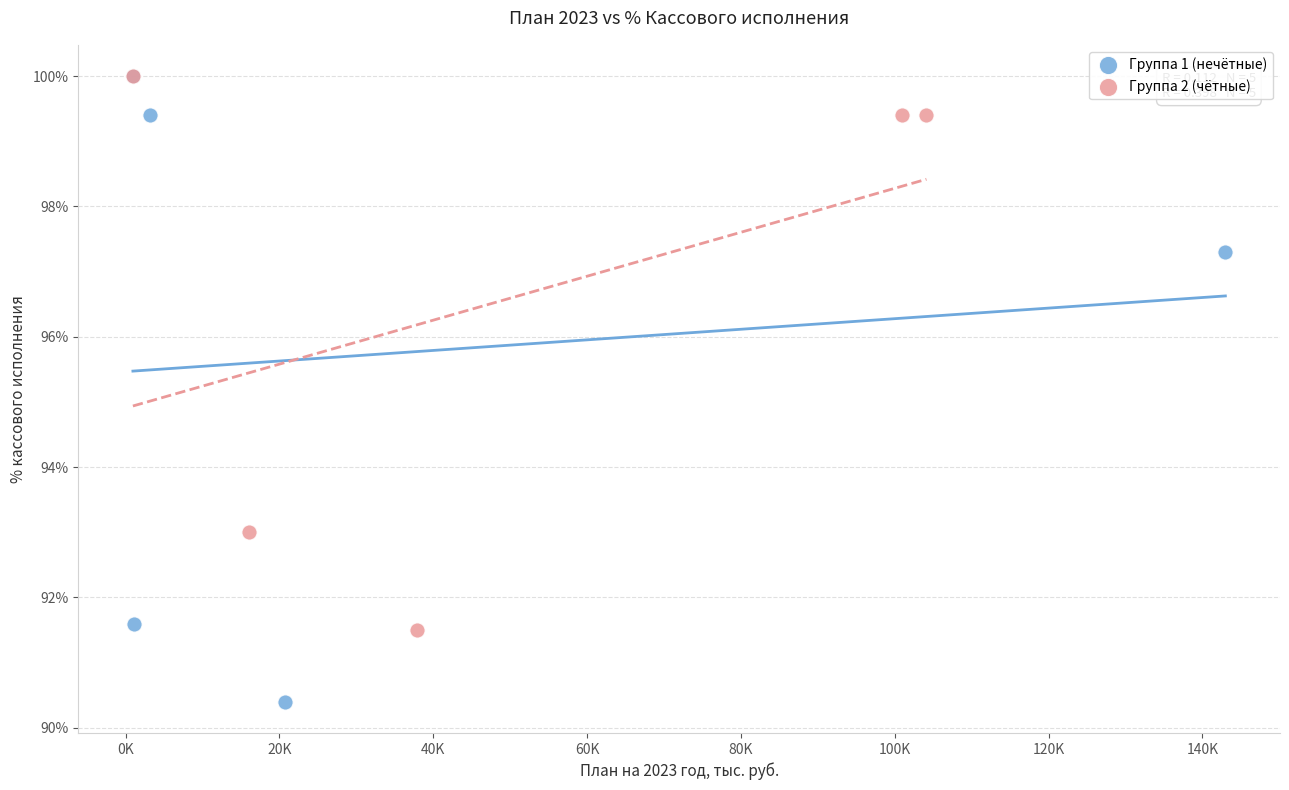

What are all the series names shown in the legend?

Группа 1 (нечётные), Группа 2 (чётные)